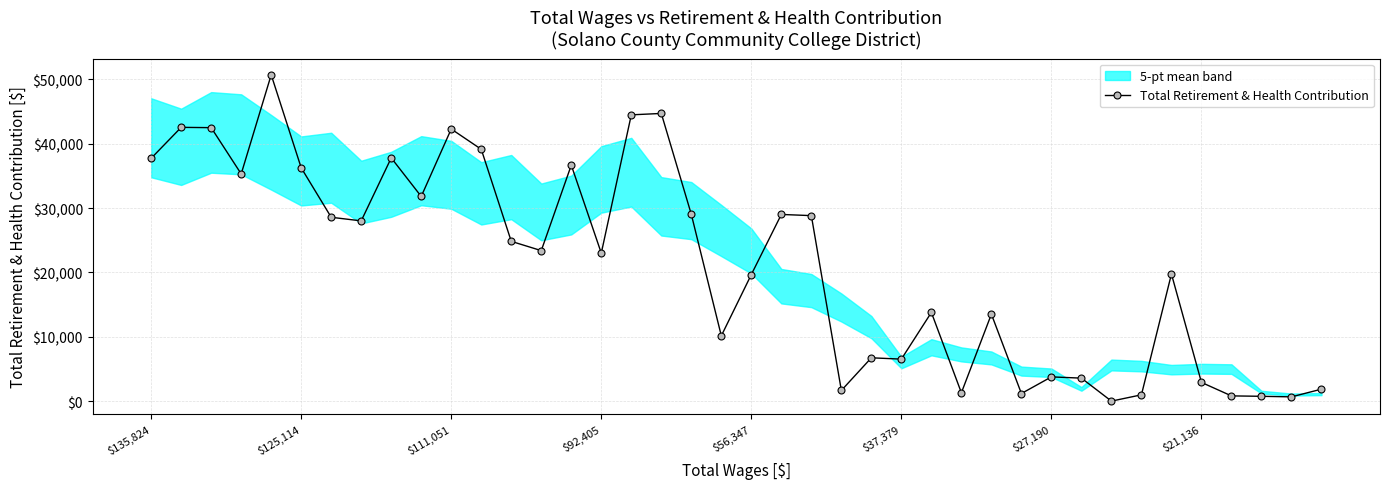

Approximately how many times larger is the value at 29 compared to 24?

0.2